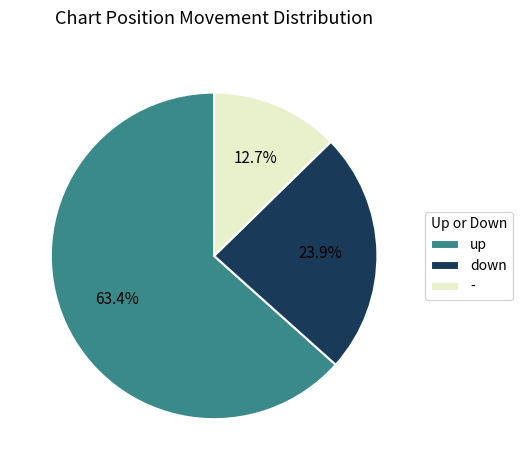

Does up account for over 50% of the chart?

Yes